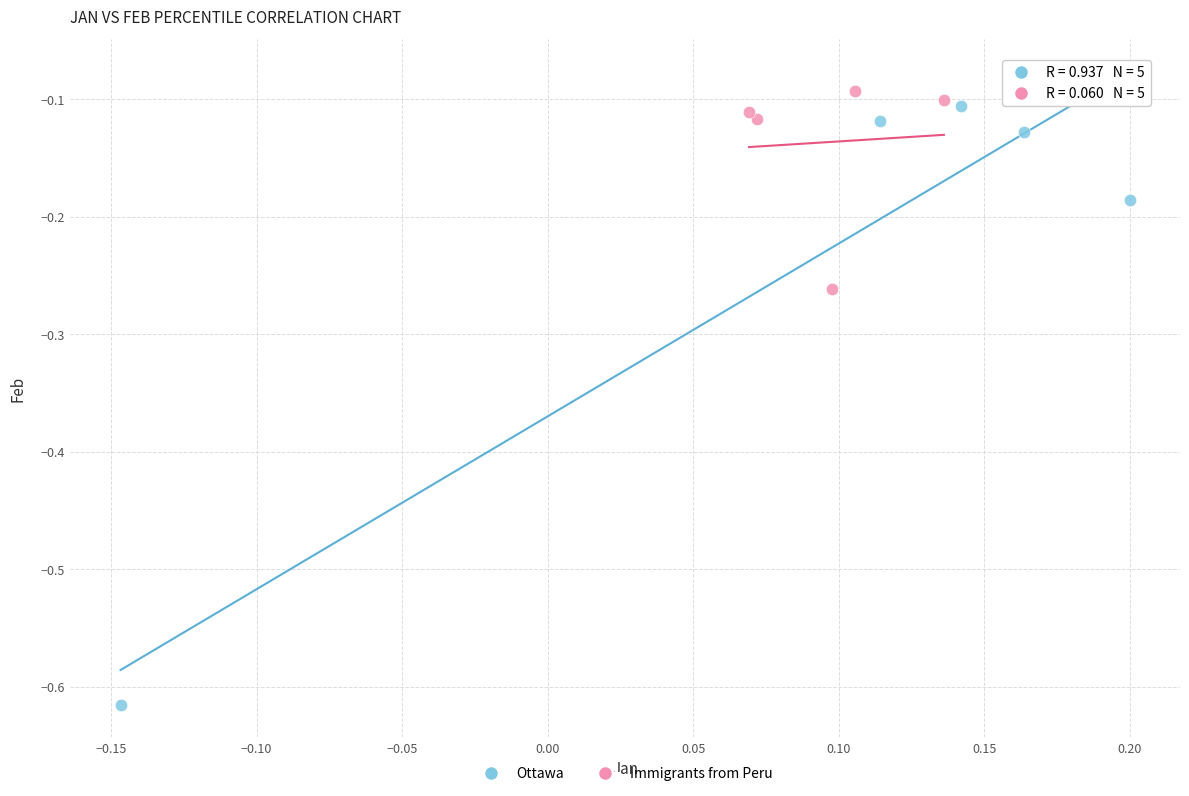

Which series reaches the maximum Y coordinate?

Immigrants from Peru